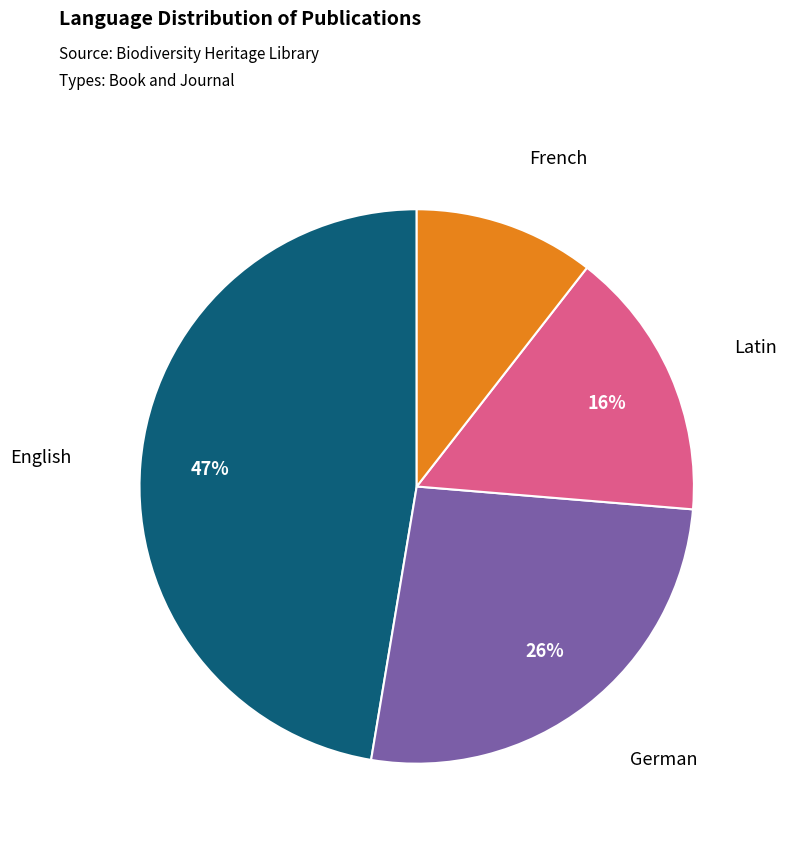

To the nearest percent, what is the average slice percentage?

25%